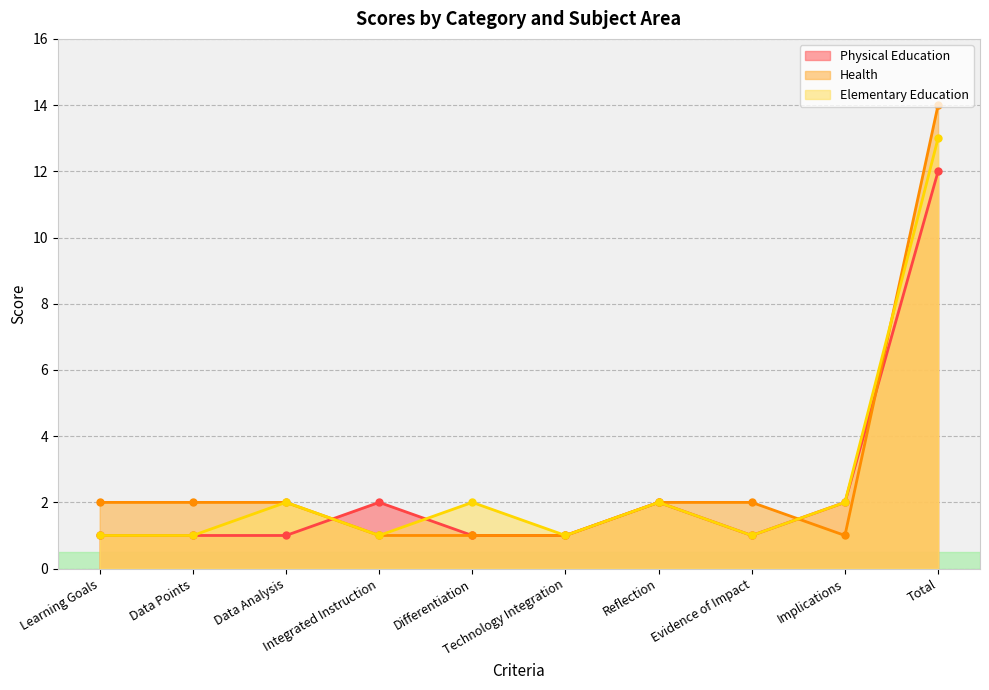

Reading left to right, transcribe all the data shown in this chart.

Physical Education: 1	1	1	2	1	1	2	1	2	12
Health: 2	2	2	1	1	1	2	2	1	14
Elementary Education: 1	1	2	1	2	1	2	1	2	13